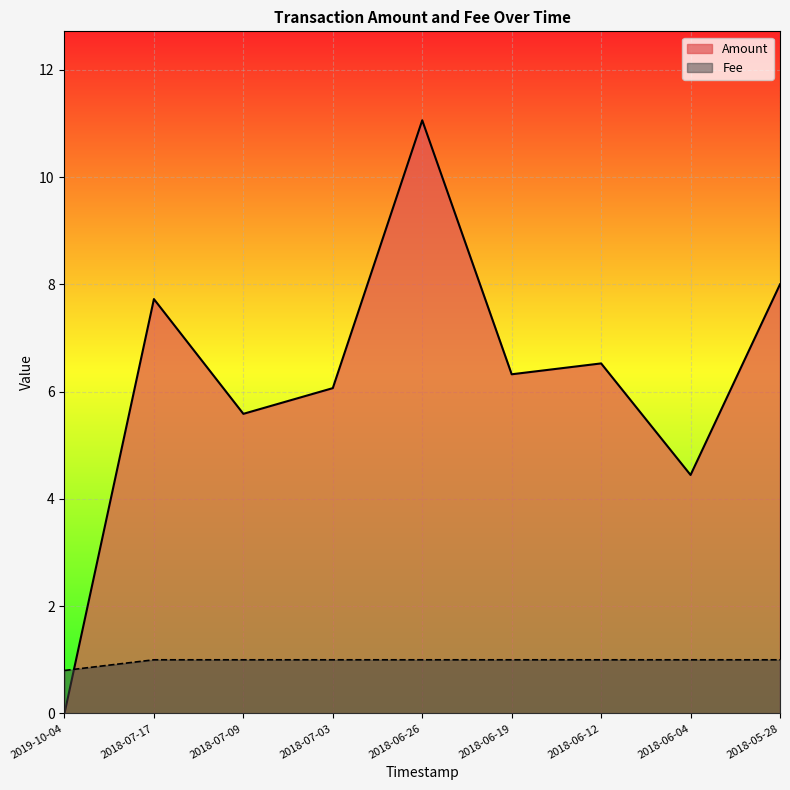

Reading right to left, list all the values displayed in this chart.

Amount: 2018-05-28=8.0	2018-06-04=4.4	2018-06-12=6.5	2018-06-19=6.3	2018-06-26=11.1	2018-07-03=6.1	2018-07-09=5.6	2018-07-17=7.7	2019-10-04=0.0
Fee: 2018-05-28=1.0	2018-06-04=1.0	2018-06-12=1.0	2018-06-19=1.0	2018-06-26=1.0	2018-07-03=1.0	2018-07-09=1.0	2018-07-17=1.0	2019-10-04=0.8